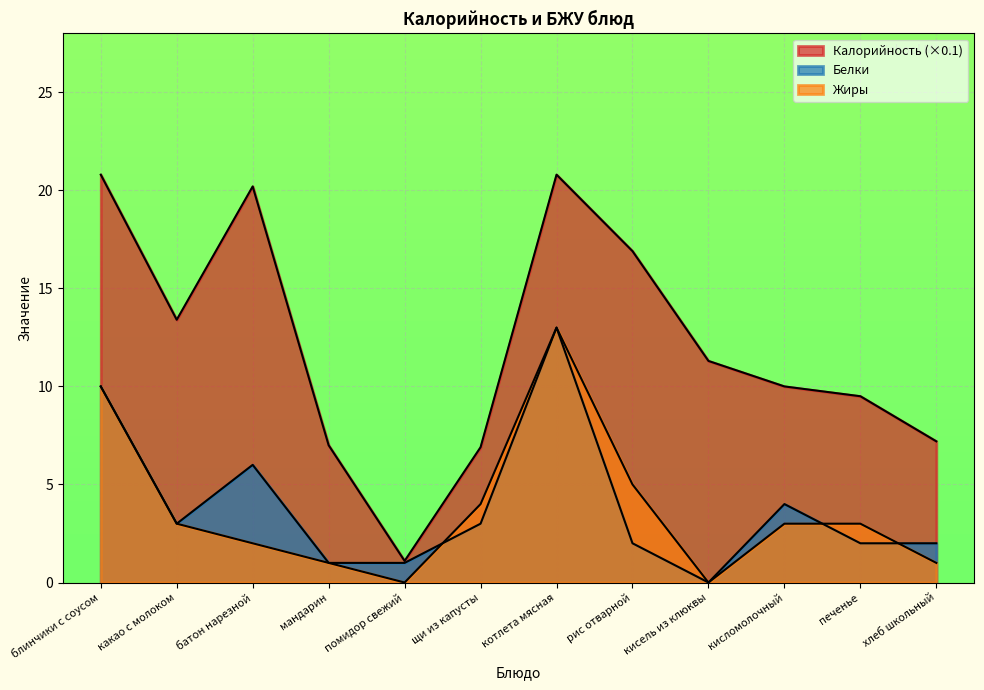

Reading right to left, extract all data points from this chart.

Калорийность: 7.2	9.5	10.0	11.3	16.9	20.8	6.9	1.1	7.0	20.2	13.4	20.8
Белки: 2.0	2.0	4.0	0.0	2.0	13.0	3.0	1.0	1.0	6.0	3.0	10.0
Жиры: 1.0	3.0	3.0	0.0	5.0	13.0	4.0	0.0	1.0	2.0	3.0	10.0